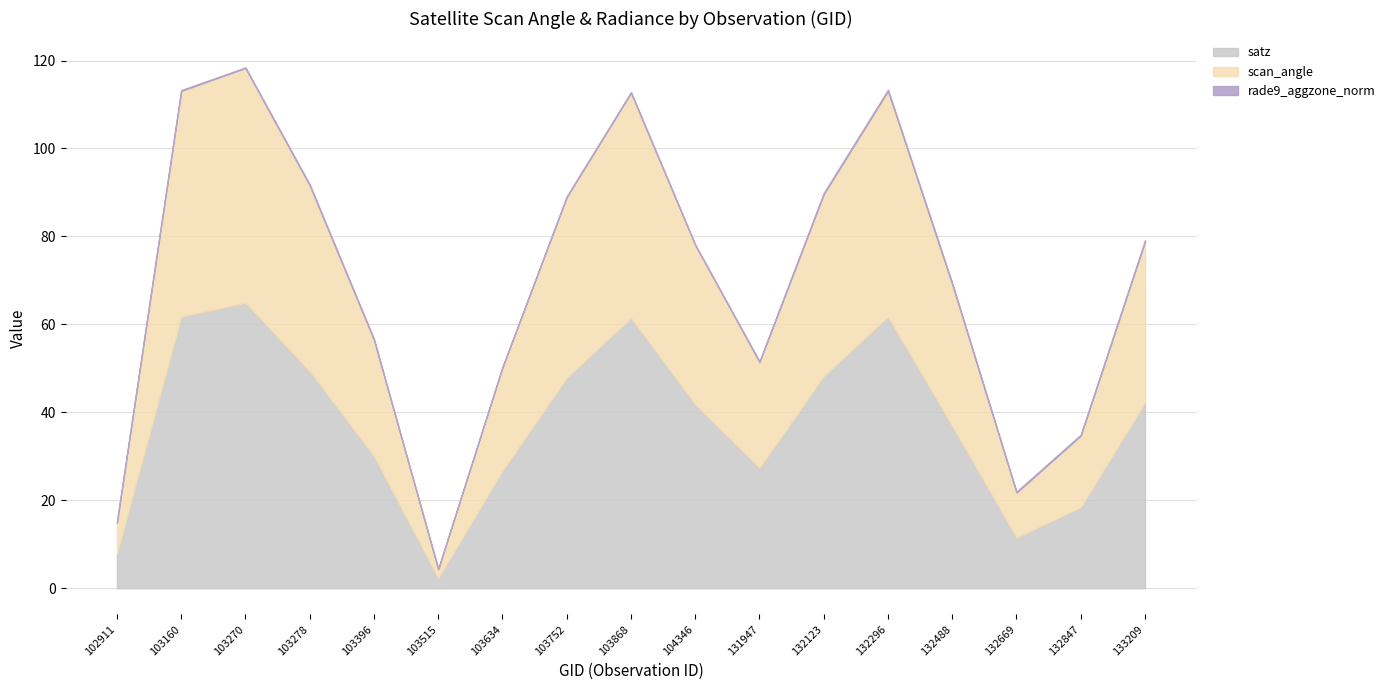

What is the approximate value of satz at 103868?

61.5